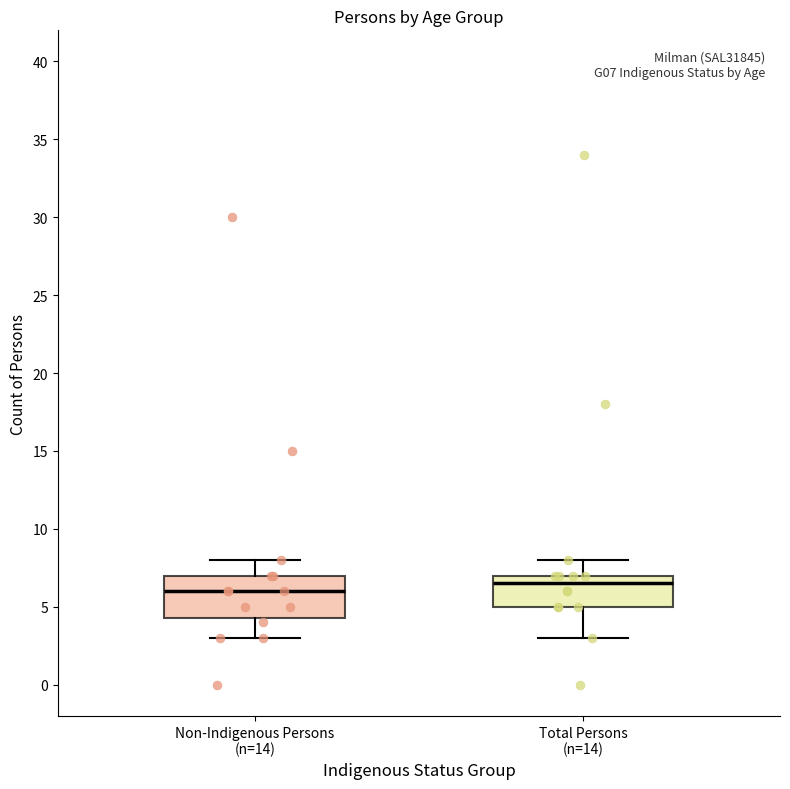

Reading left to right, read every box against the y-axis: the position of its median line, the range the box covers, and the ends of its whiskers. The values are not printed on the chart, so give them approximately, as read against the axis.

Non-Indigenous Persons (n=14): median 6.0, box 4.5 to 7.0, whiskers 3.0 to 8.0
Total Persons (n=14): median 6.5, box 5.0 to 7.0, whiskers 3.0 to 8.0